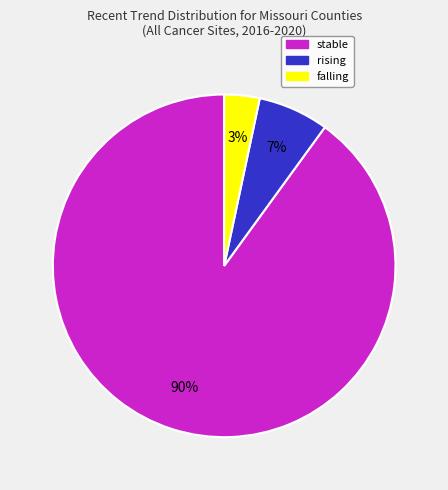

The stable slice represents 90% of the pie. True or false?

True